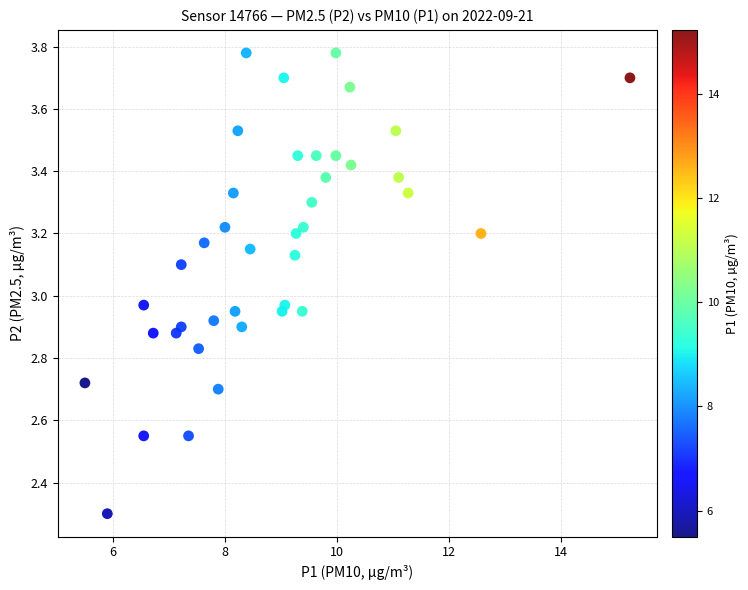

What is the range of Y values (max minus min)?

1.5